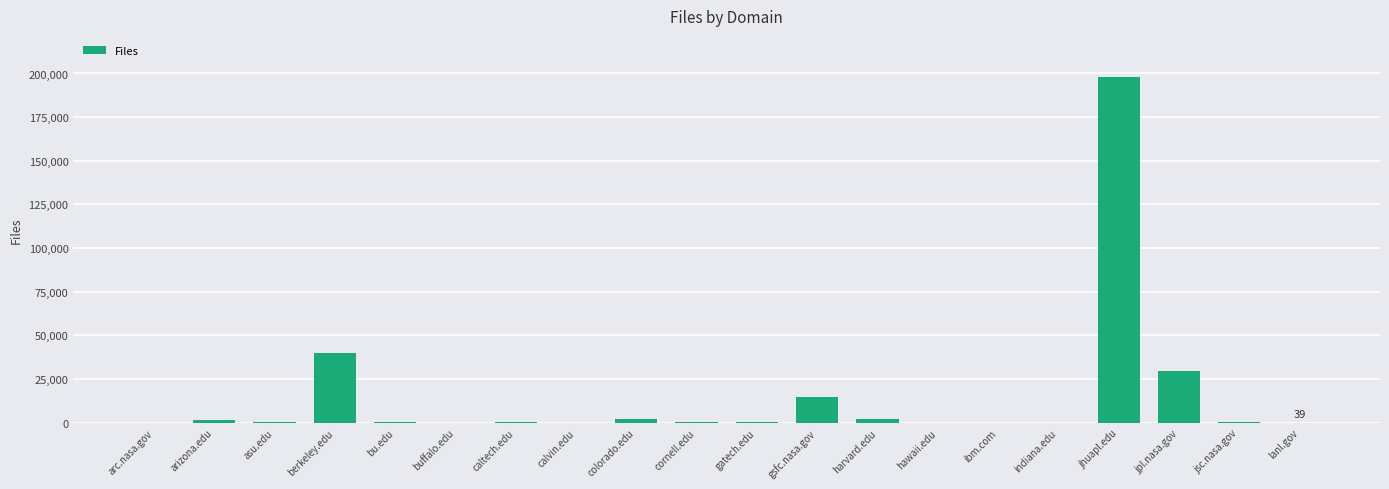

What is the sum of all values?

289842